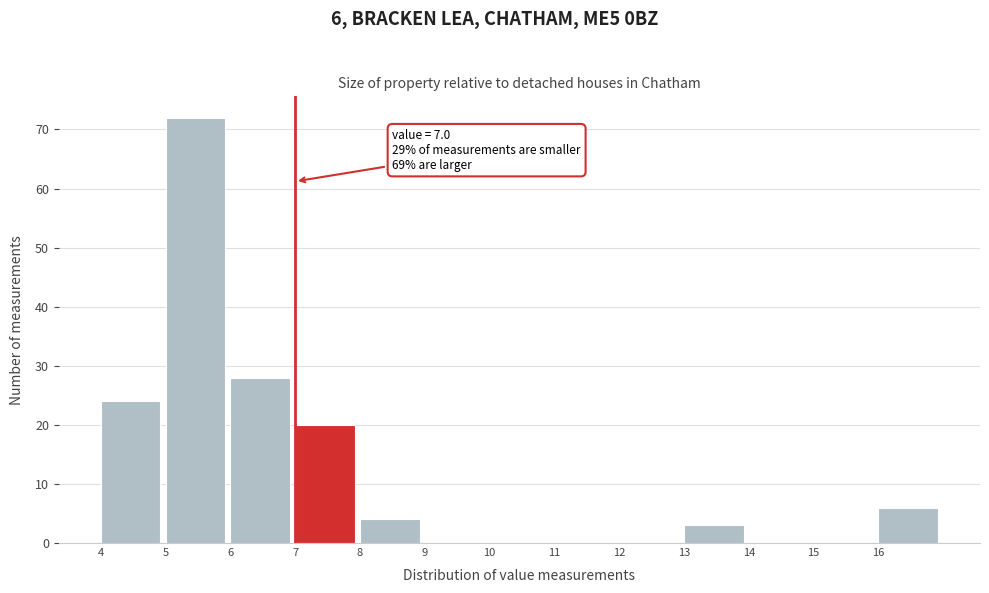

Over which range of the x-axis is the bar tallest?

5 to 6